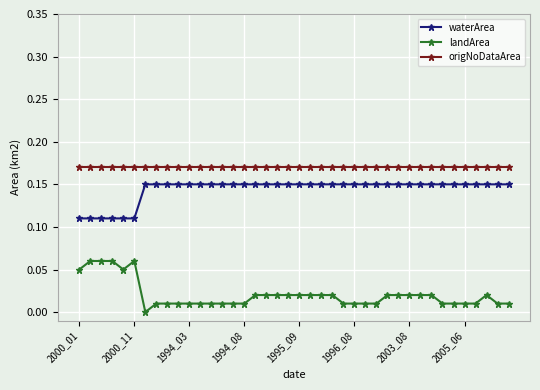

Which series has the largest total across all categories?

origNoDataArea